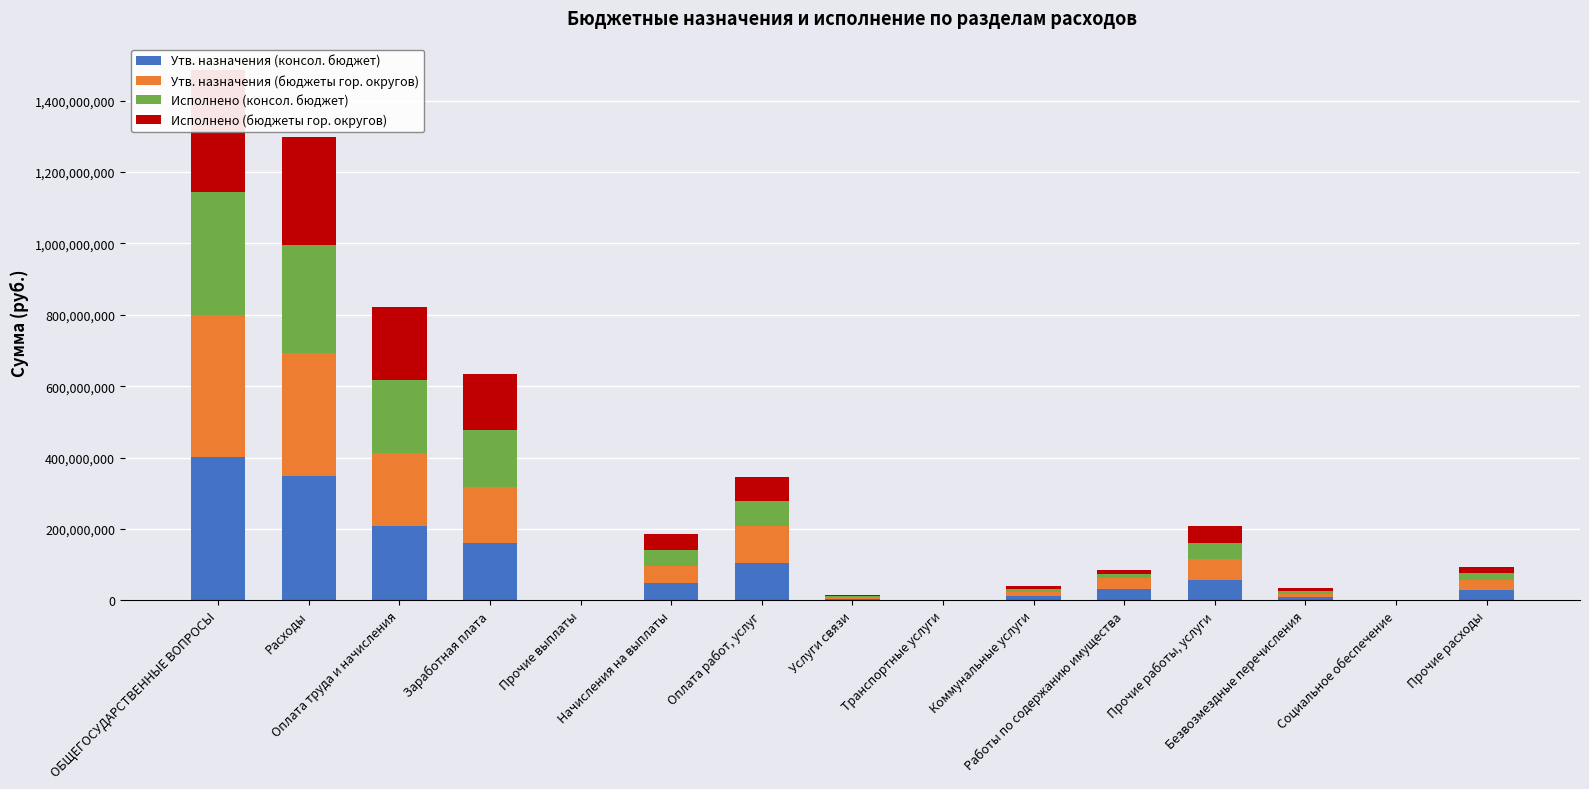

What is the label of the 3rd bar from the right?

Безвозмездные перечисления